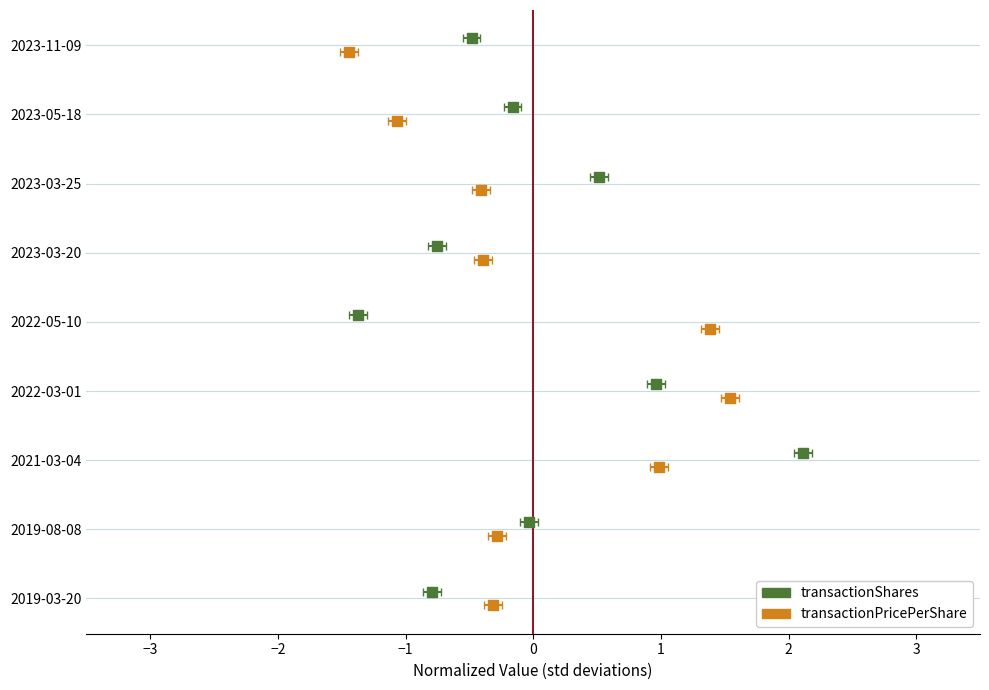

Is the value of transactionShares at 2 greater than the value of transactionPricePerShare at 0?

Yes